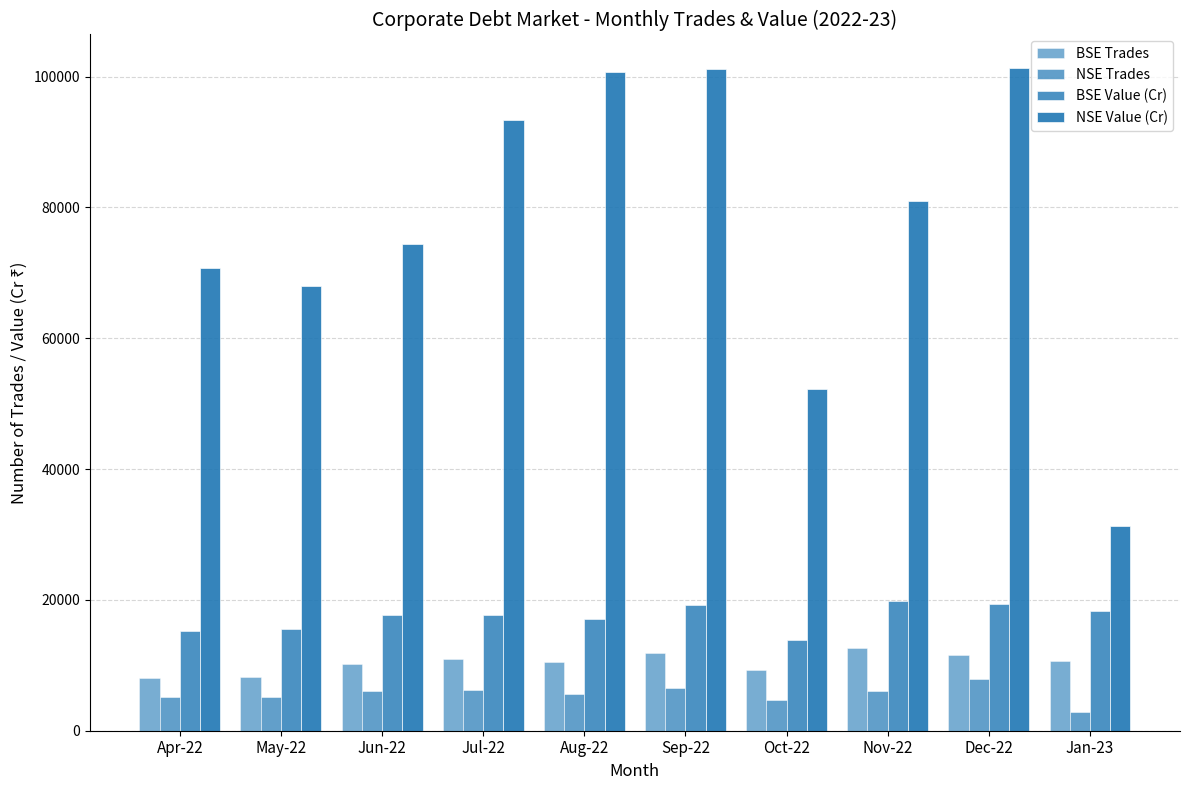

Rank the series by their maximum value, from lowest to highest.

NSE Trades, BSE Trades, BSE Value (Cr), NSE Value (Cr)